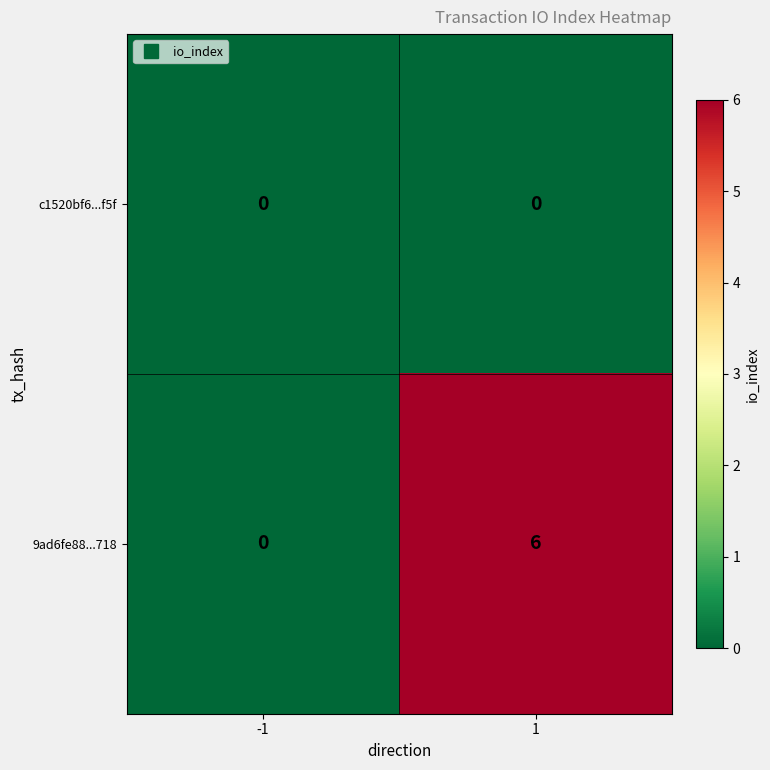

At how many categories does at least one series exceed 5?

1